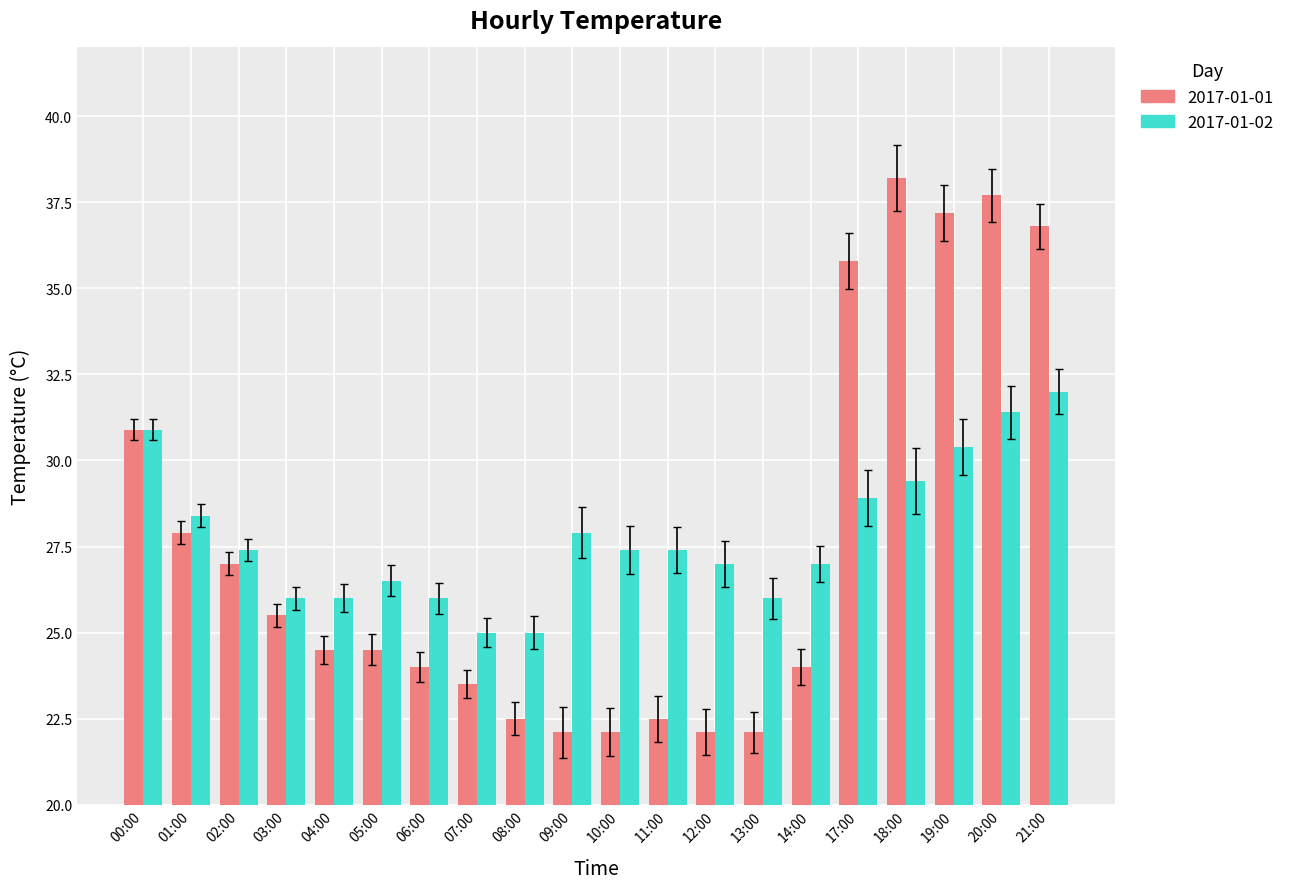

What is the maximum value shown in the chart?

38.2